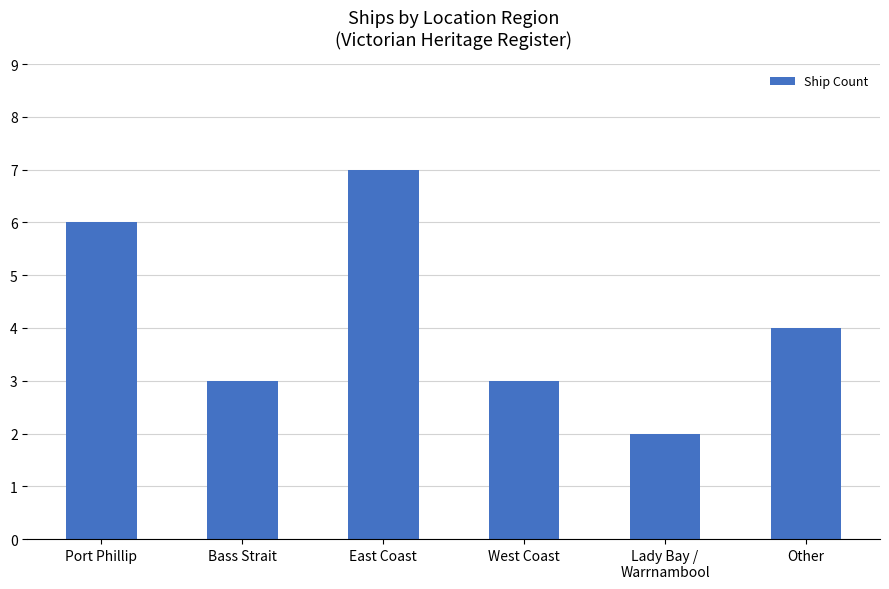

Approximately how many times larger is the value at West Coast compared to Lady Bay /
Warrnambool?

1.5